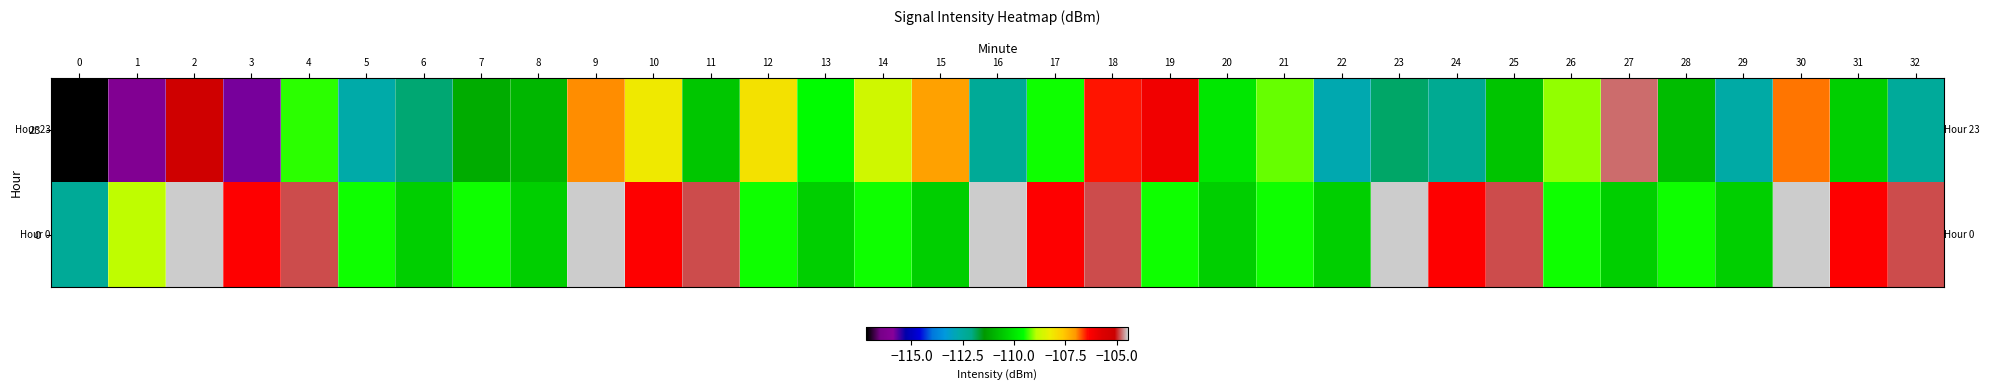

At how many categories does at least one series exceed -112?

32